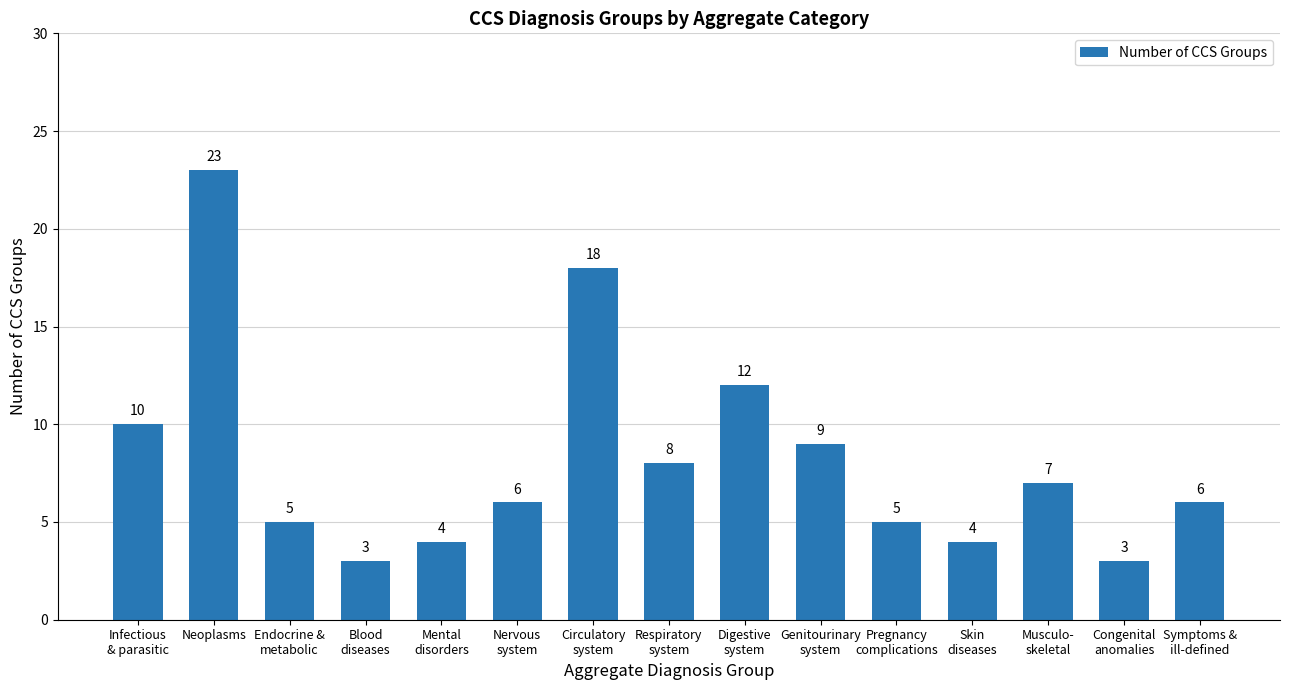

At which label does the data first exceed 6?

Infectious
& parasitic